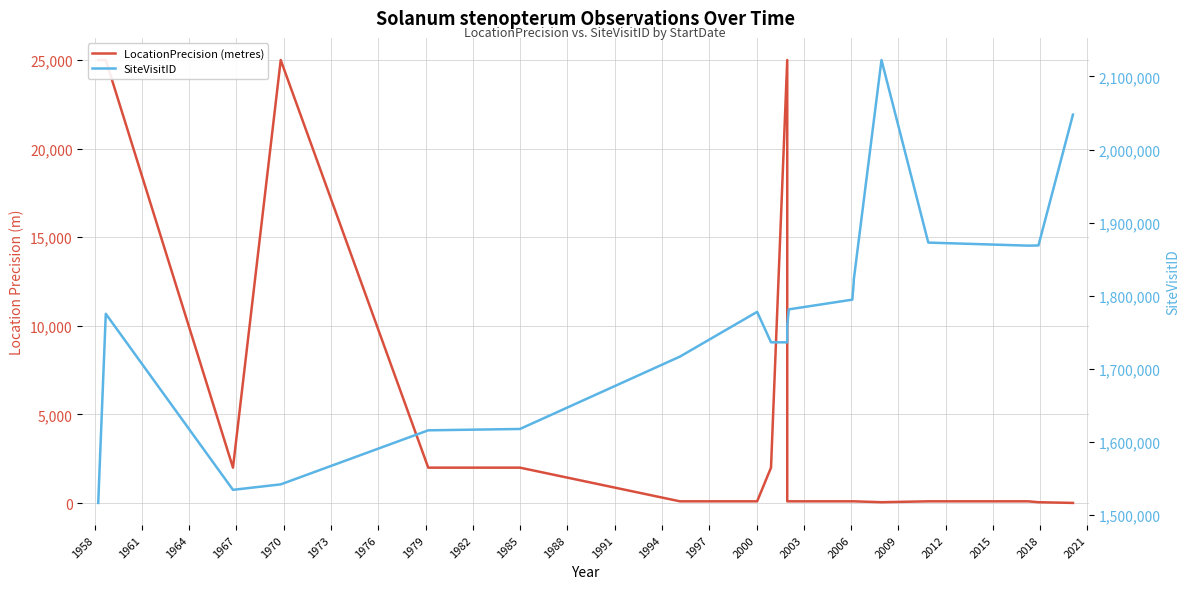

How many series are shown in this chart?

2